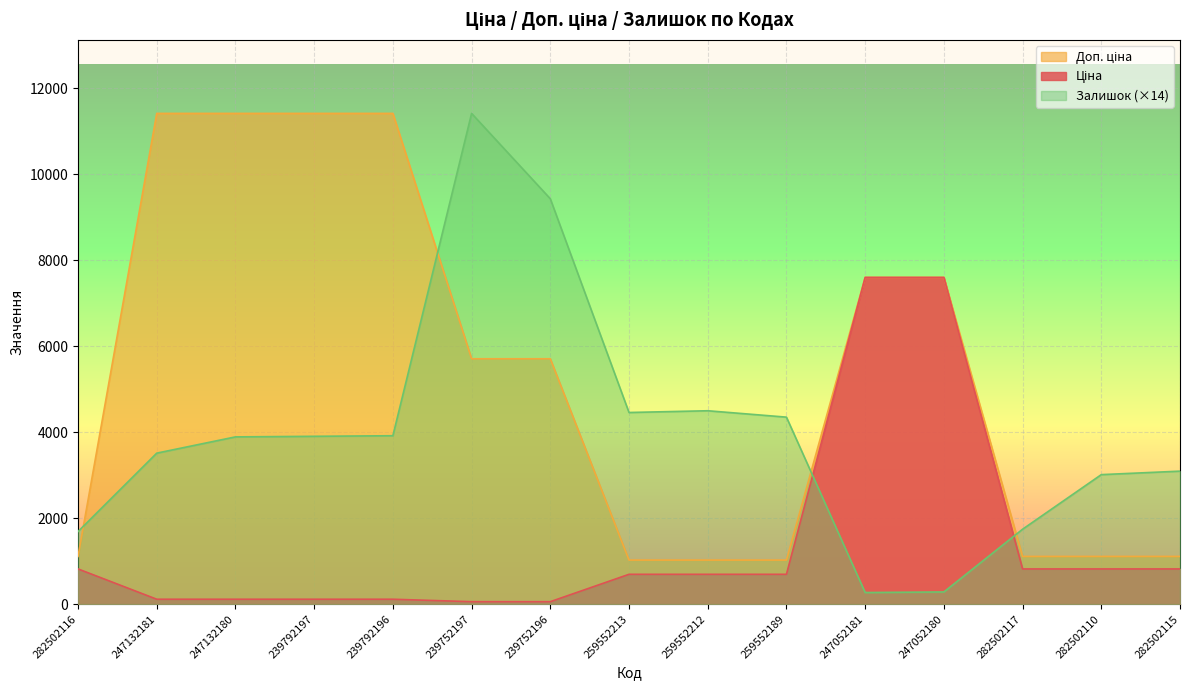

The Ціна series shows 200.4 at 259552212. True or false?

False